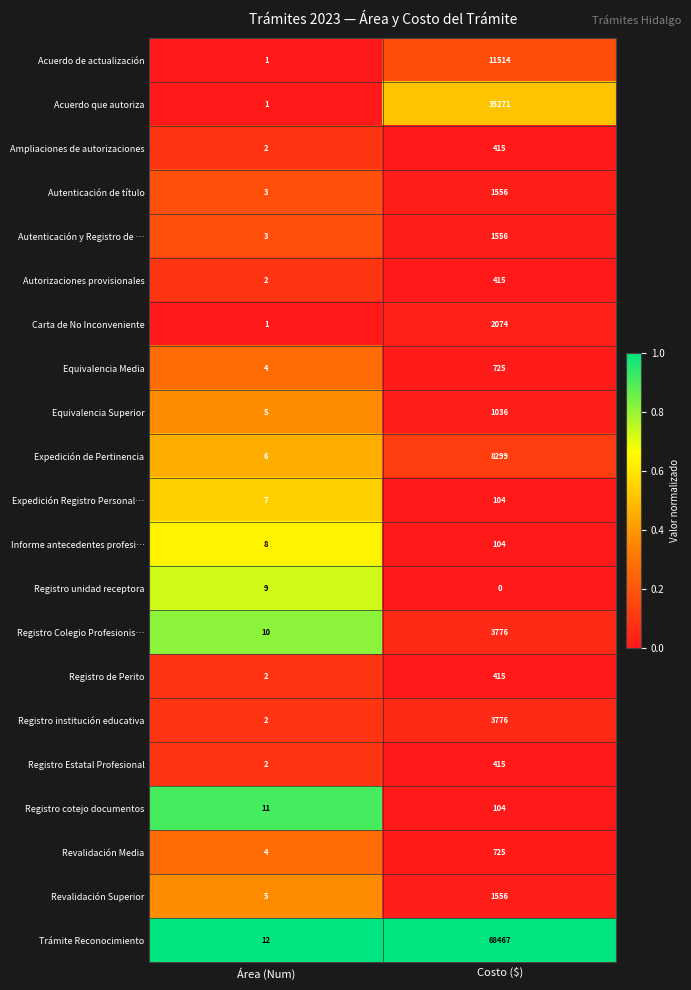

Between Área (Num) and Costo ($), which series saw the biggest shift?

Trámite Reconocimiento